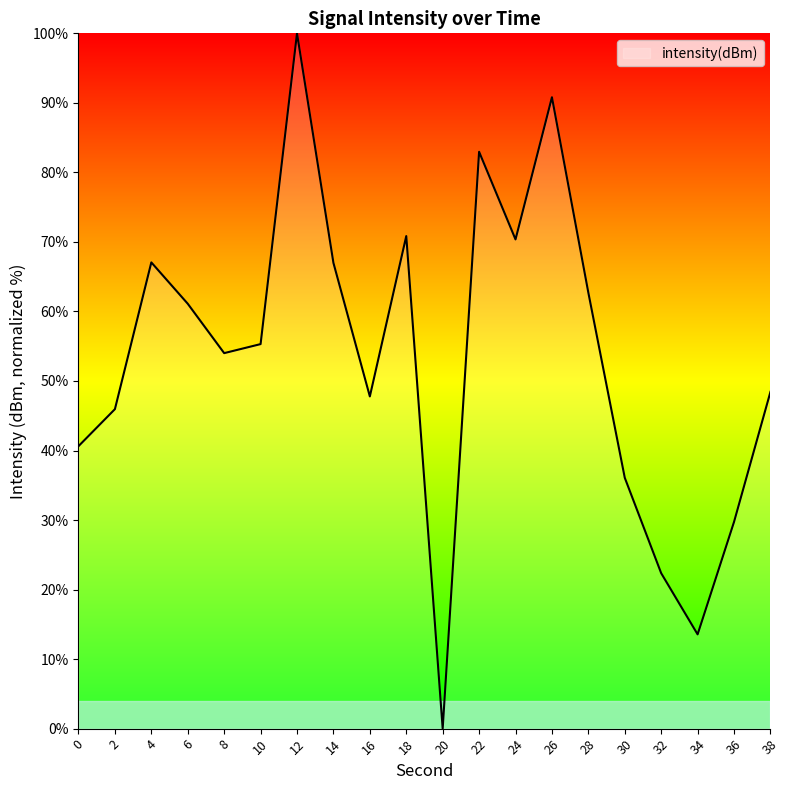

Count the number of values greater than 55.

10